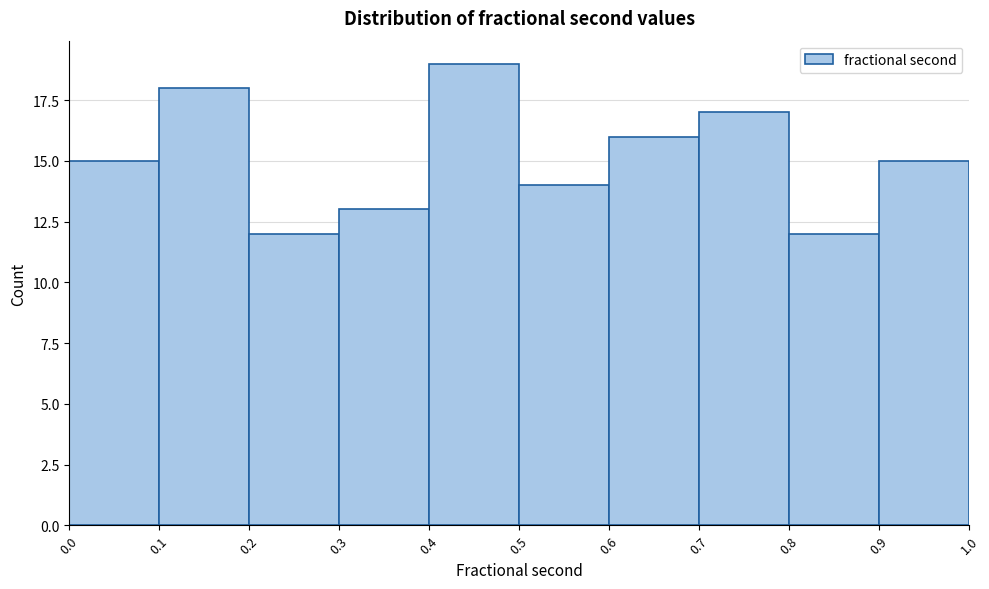

Reading left to right, list every bar in this chart as the range it spans on the x-axis followed by its height. The values are not printed on the chart, so give them approximately, as read against the axis.

0.0 to 0.1: 15
0.1 to 0.2: 18
0.2 to 0.3: 12
0.3 to 0.4: 13
0.4 to 0.5: 19
0.5 to 0.6: 14
0.6 to 0.7: 16
0.7 to 0.8: 17
0.8 to 0.9: 12
0.9 to 1.0: 15